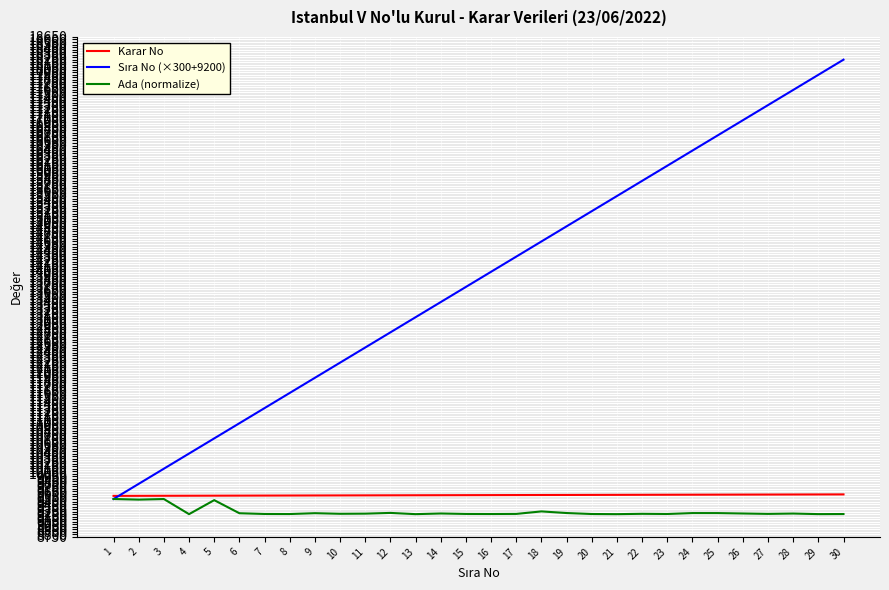

What is the lowest value of the Karar No series?

9562.0